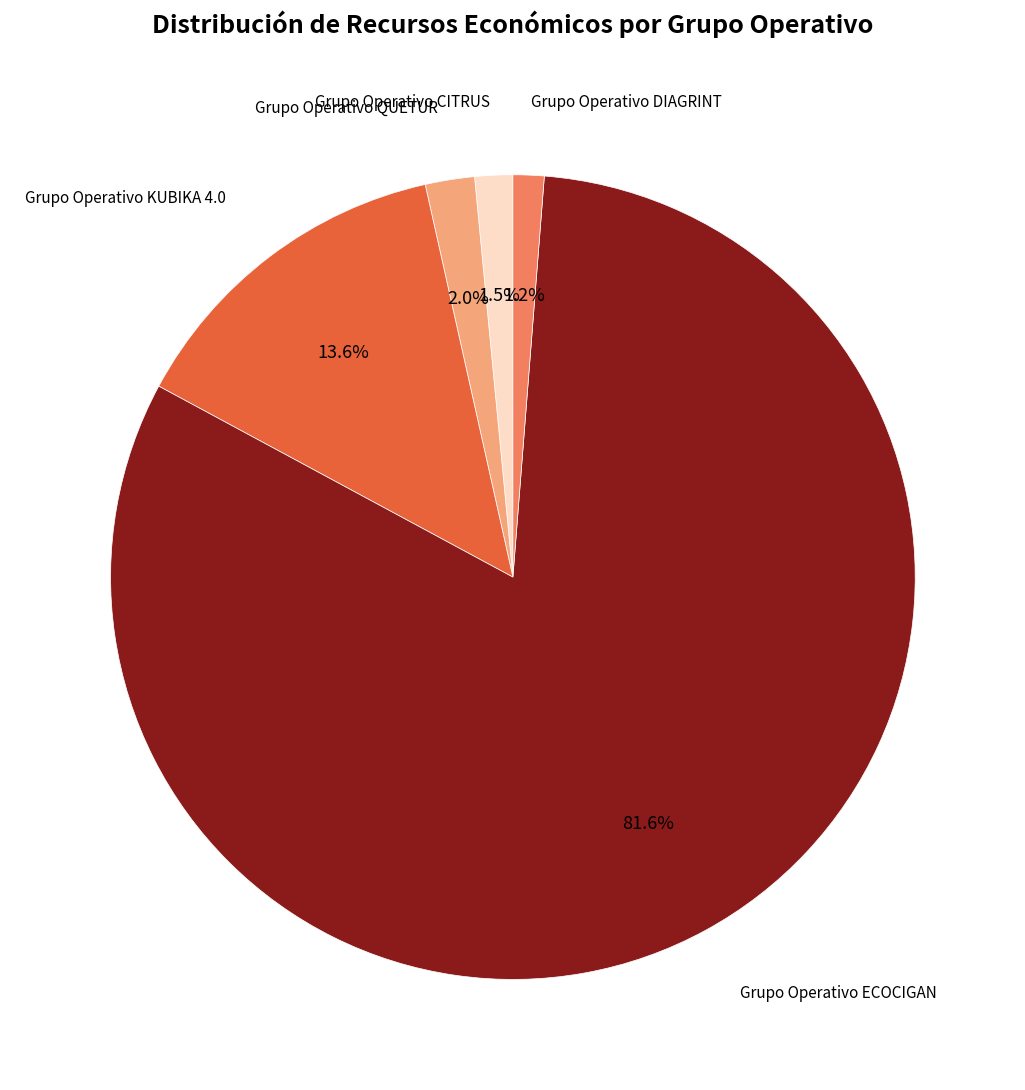

Is there a majority slice in this chart?

Yes